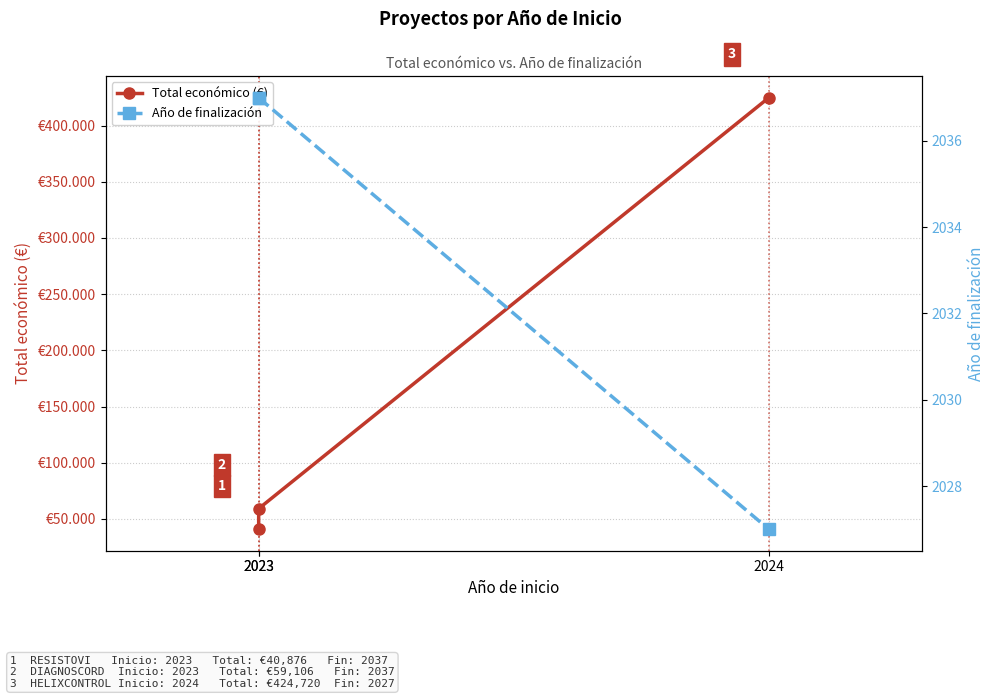

At how many categories does at least one series exceed 190147?

1